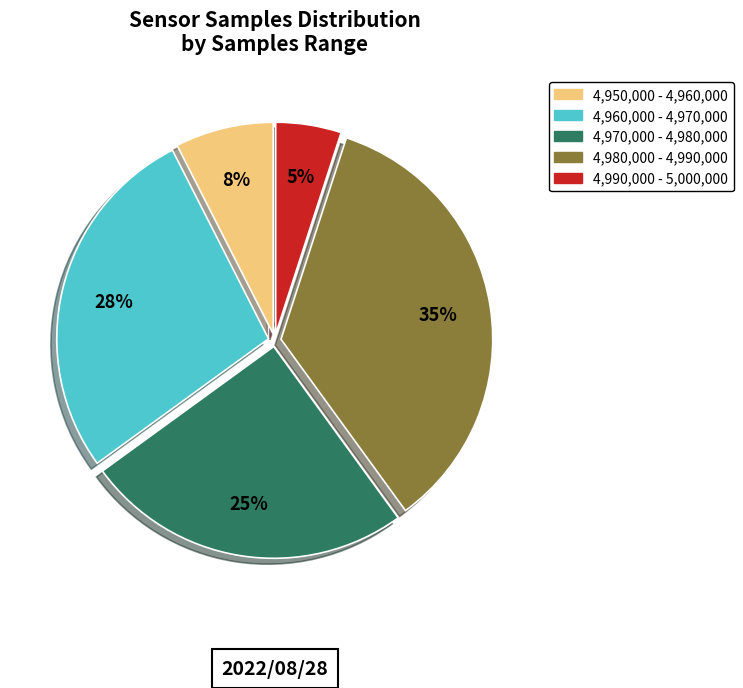

Is there any slice that represents more than half of the pie?

No